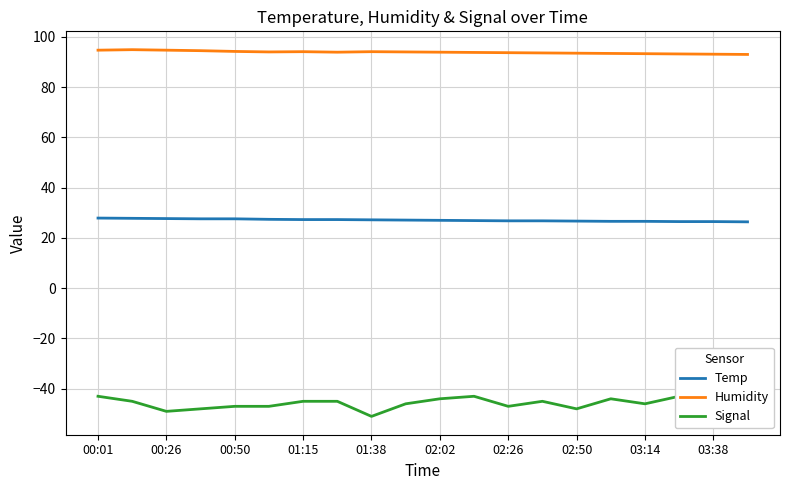

True or false: Temp has a value of 27.2 at 01:38.

True